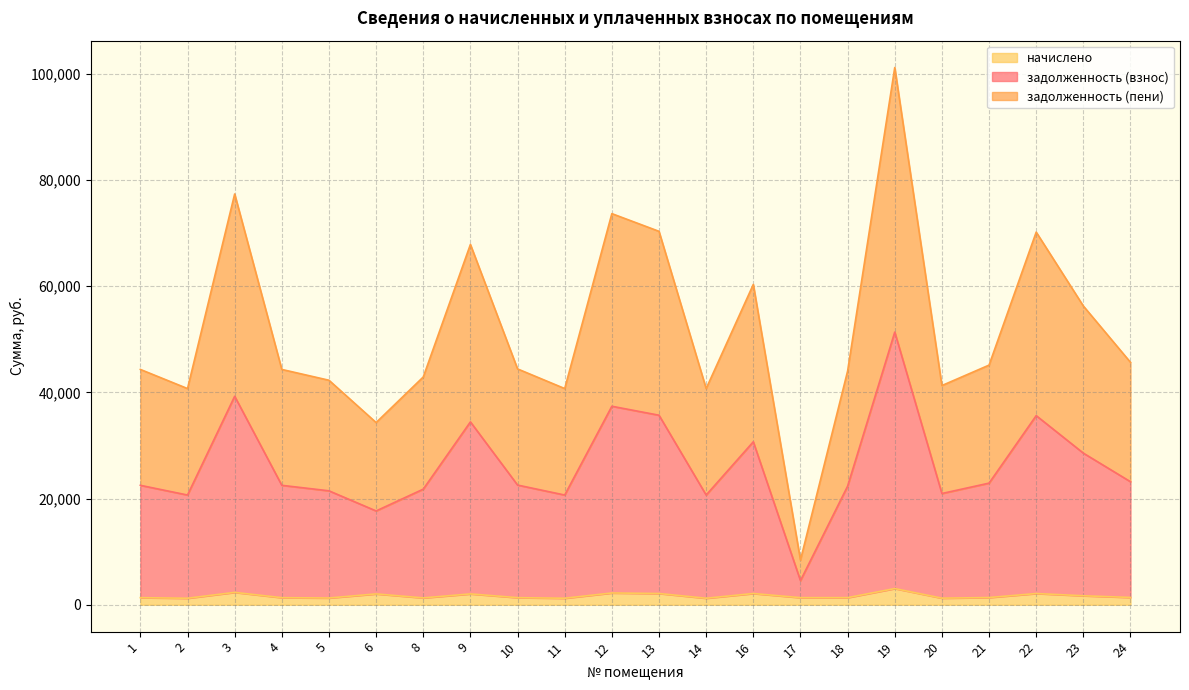

What is the total value across all series at 3?

77354.5